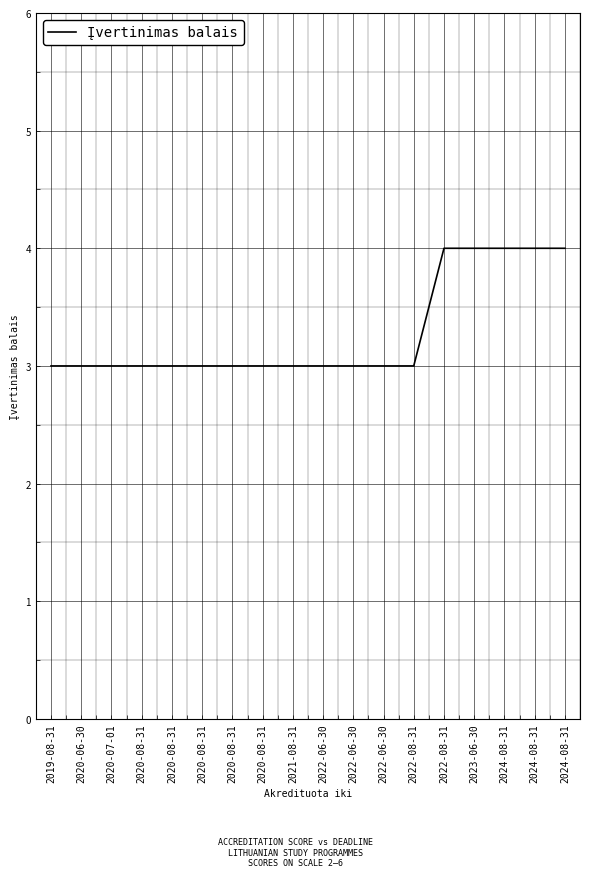

Does the chart display data point markers on the line(s)?

No